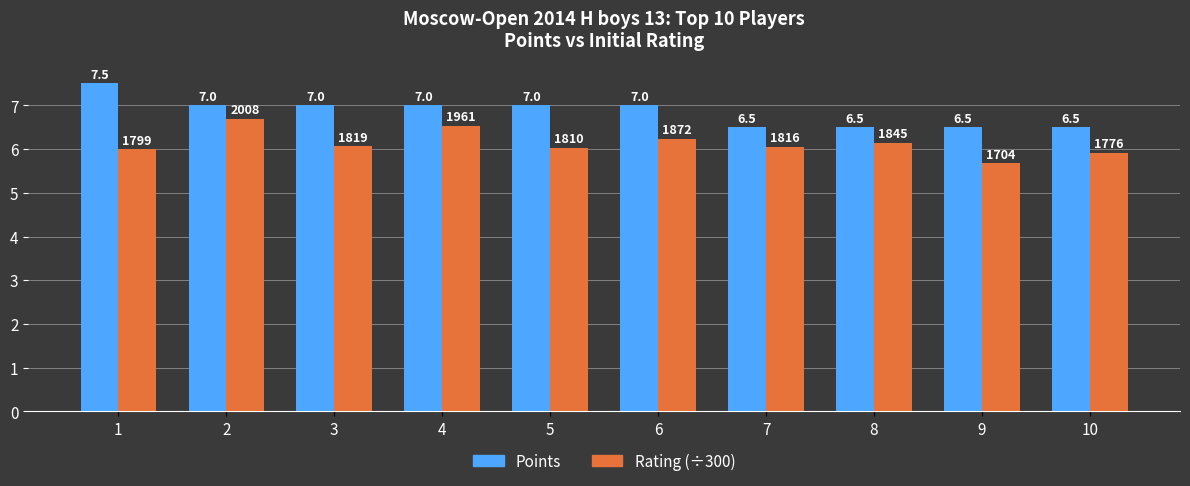

Between 4 and 10, which series saw the biggest shift?

Rating (÷300)